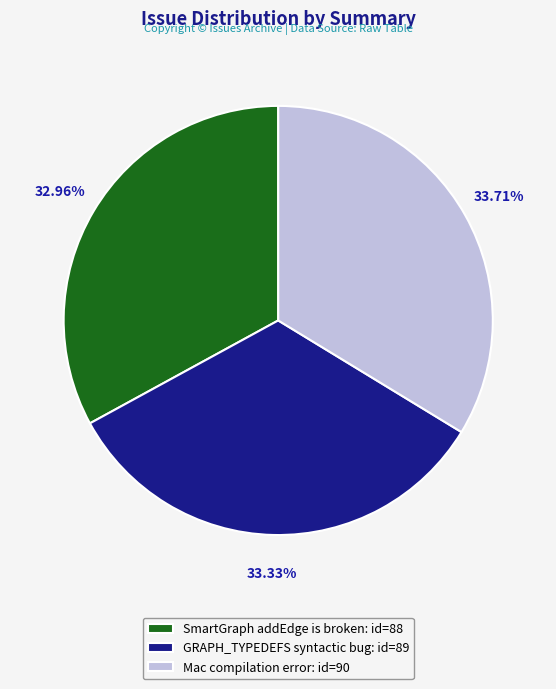

Approximately how many times larger is the value at Mac compilation error: id=90 compared to SmartGraph addEdge is broken: id=88?

1.0